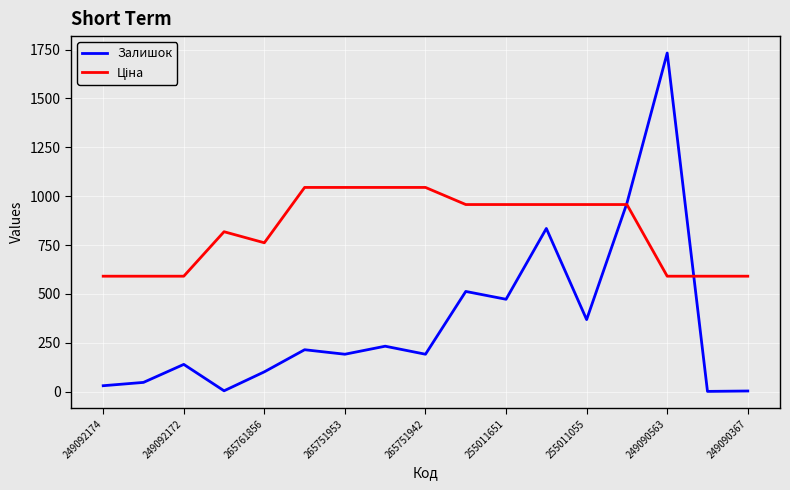

What is the maximum value shown in the chart?

1732.0